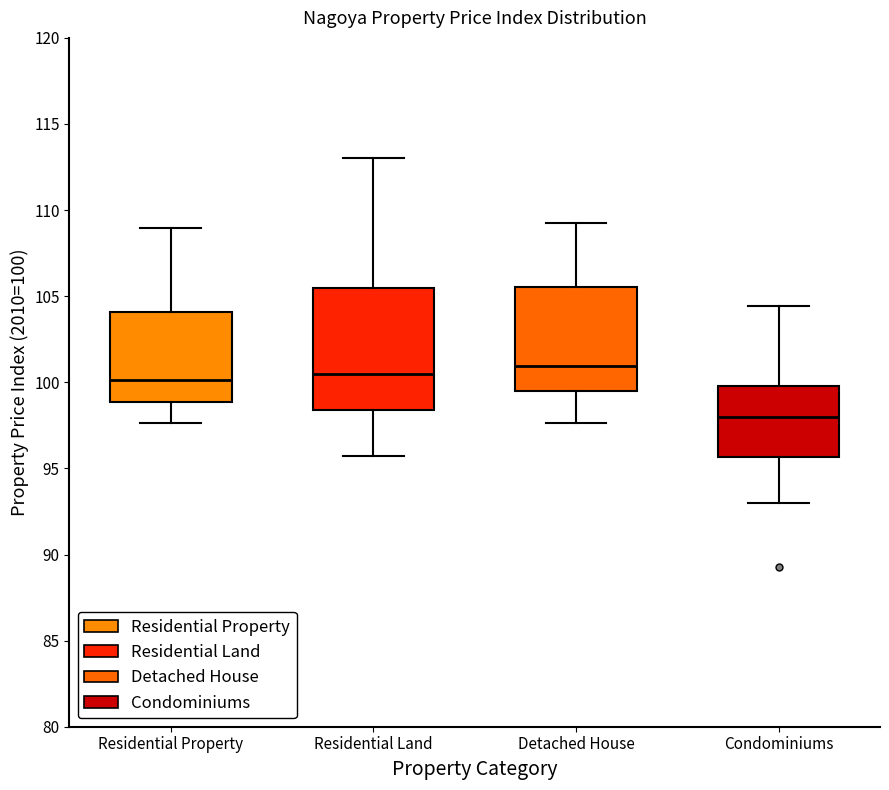

Which box's median line is the lowest?

Condominiums